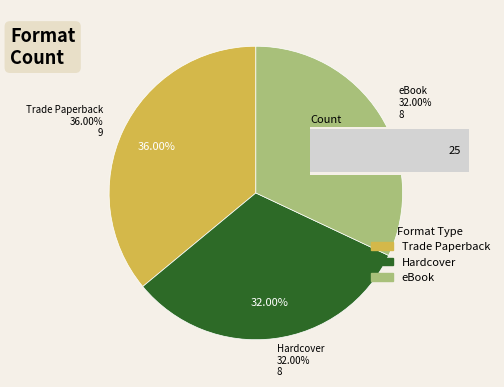

What is the ratio of the value at Trade Paperback to the value at eBook?

1.1